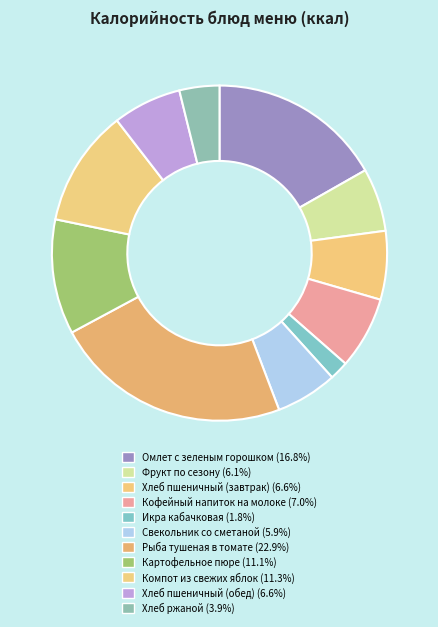

To the nearest percent, what percentage of the pie is Компот из свежих яблок?

11%